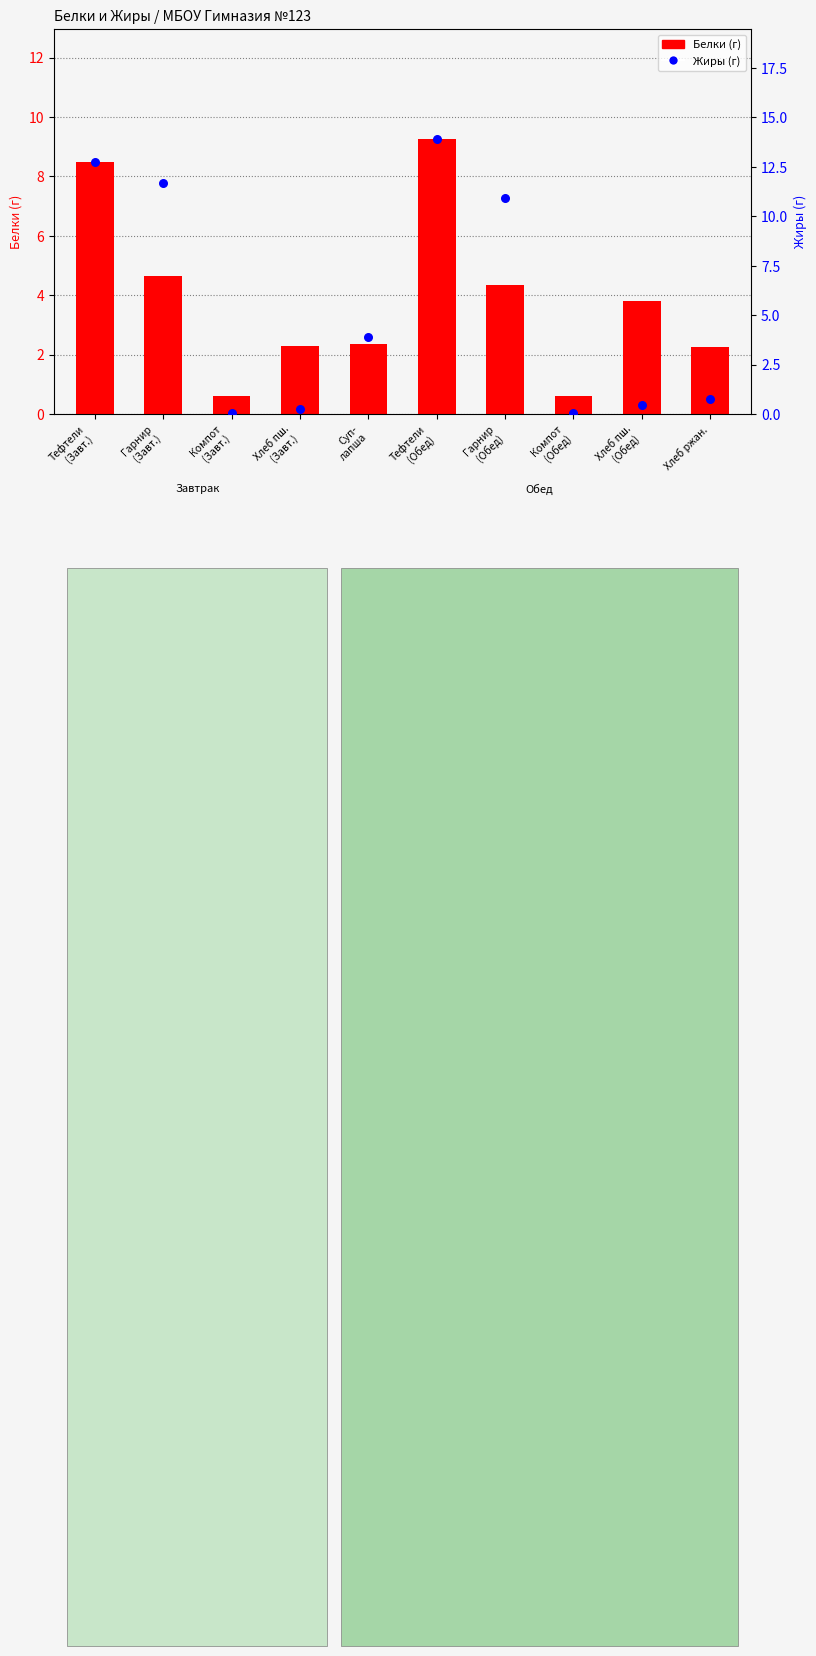

What is the total value across all series at Хлеб пш.
(Обед)?

4.2